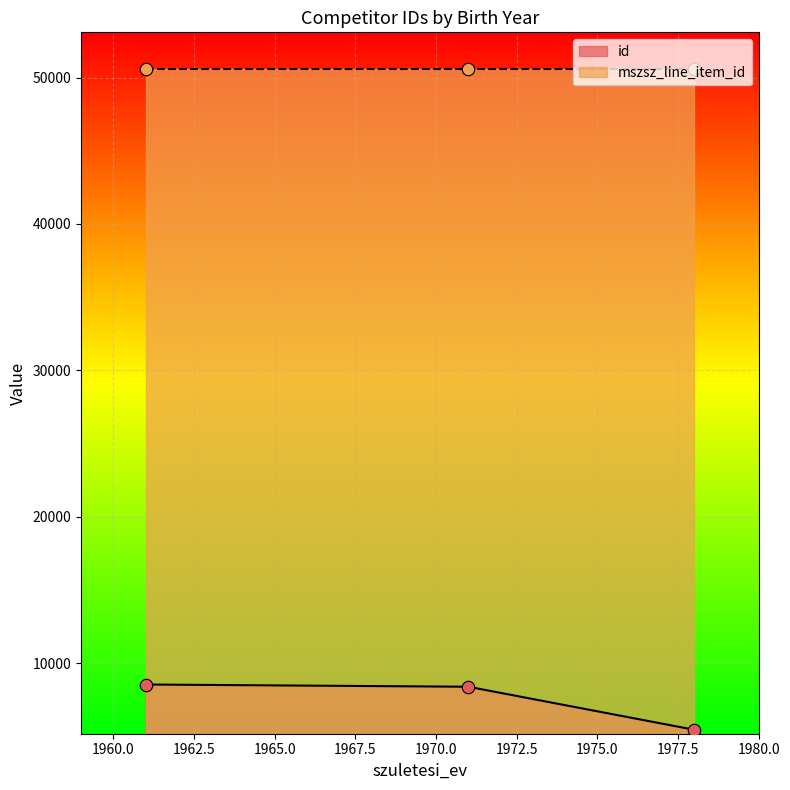

What is the highest value of the id series?

8532